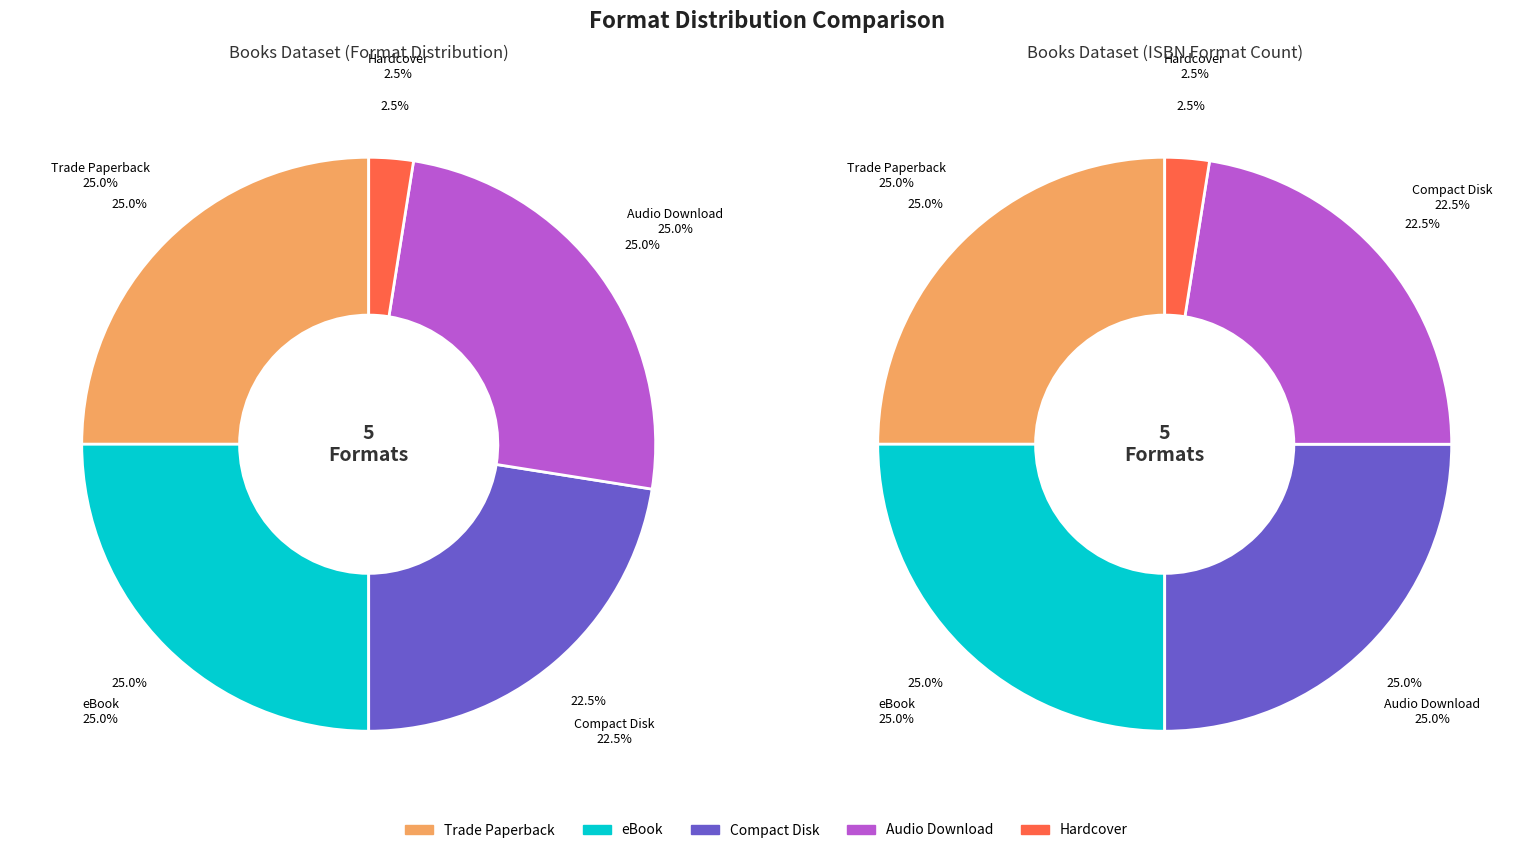

Combined, do Trade Paperback and eBook account for over 50%?

No